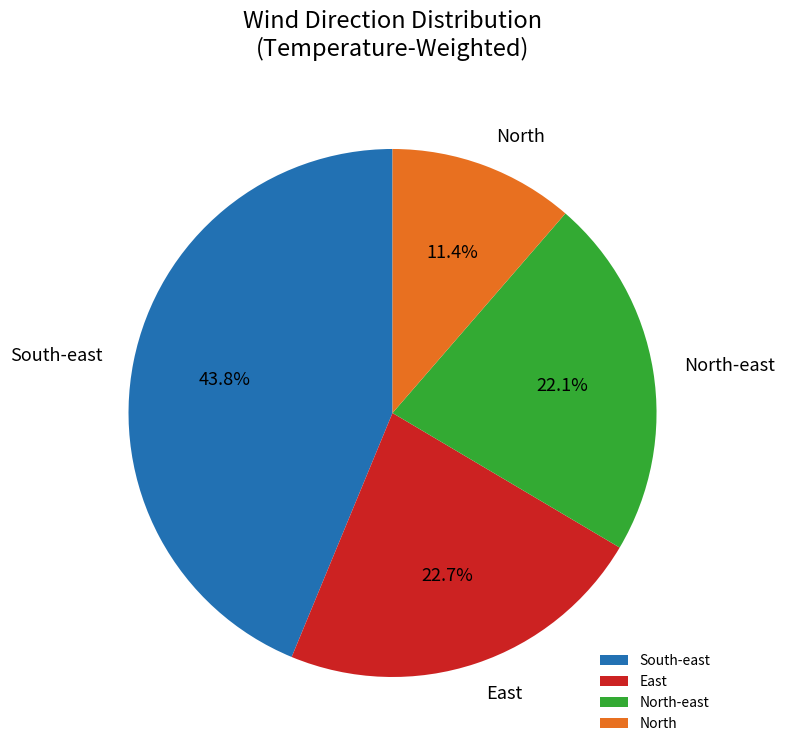

True or false: North-east accounts for 4% of the total.

False